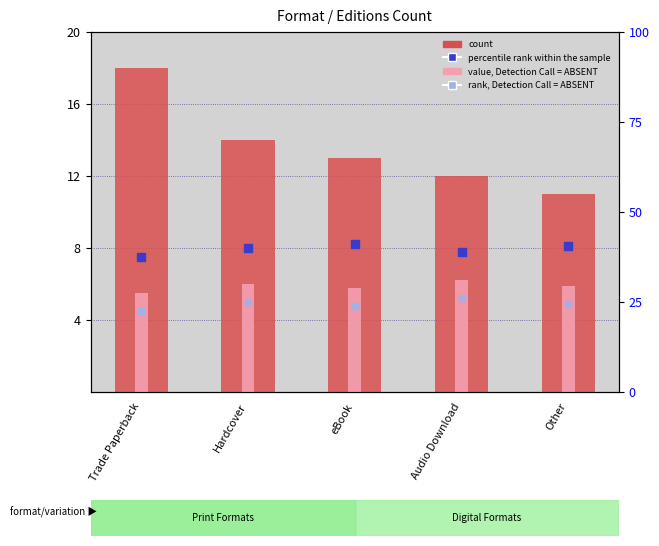

Which series contains the highest Y value?

count